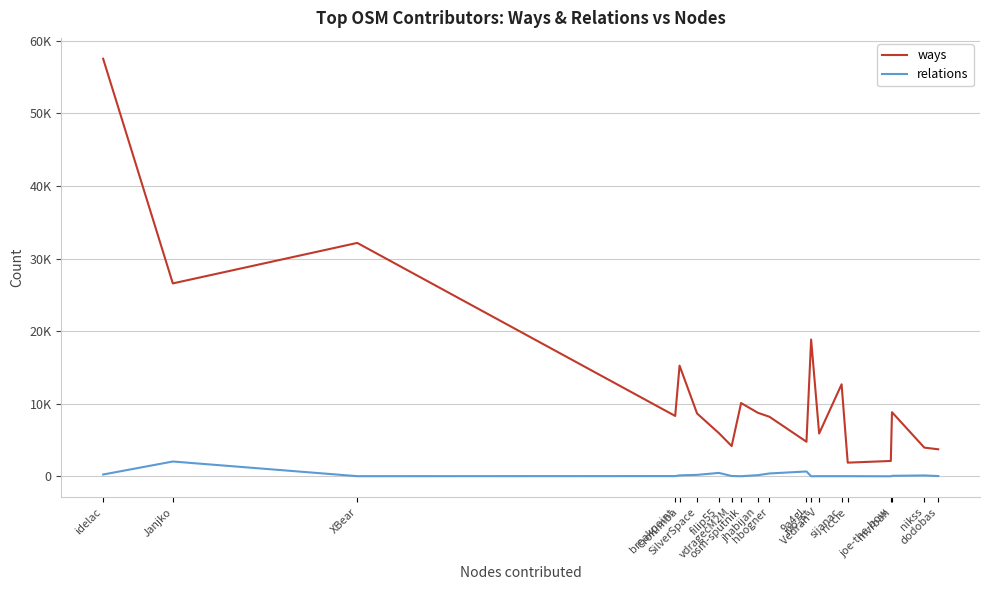

What is the greatest value displayed?

57537